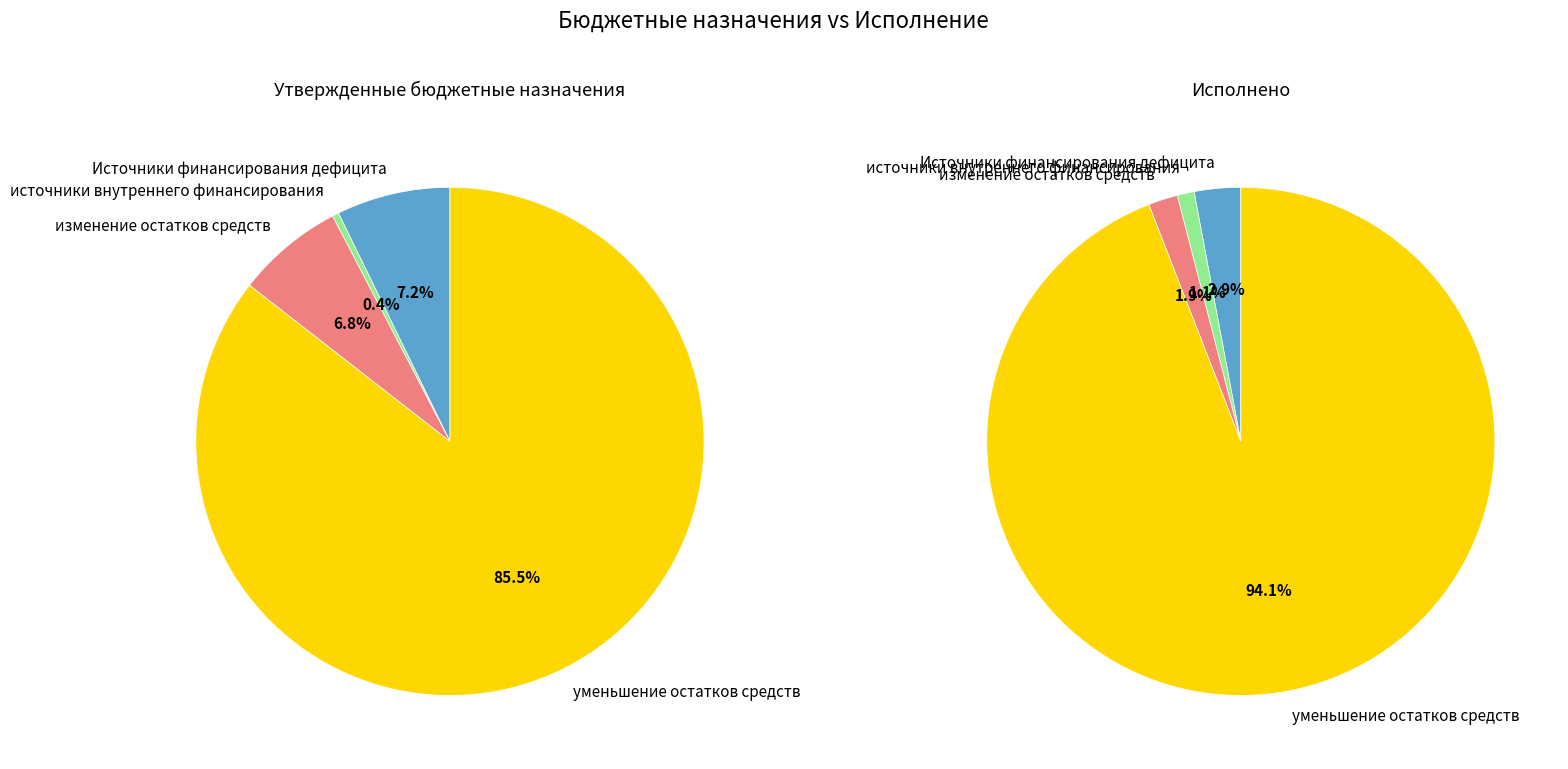

To the nearest percent, what portion does источники внутреннего финансирования represent?

1%